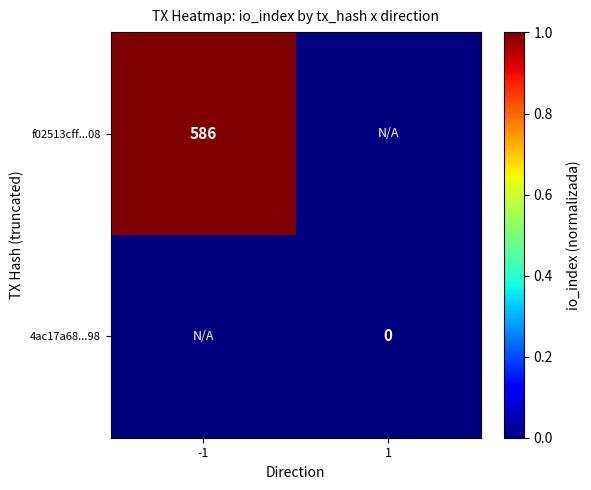

Is it true that f02513cff...08 equals 393 at -1?

False